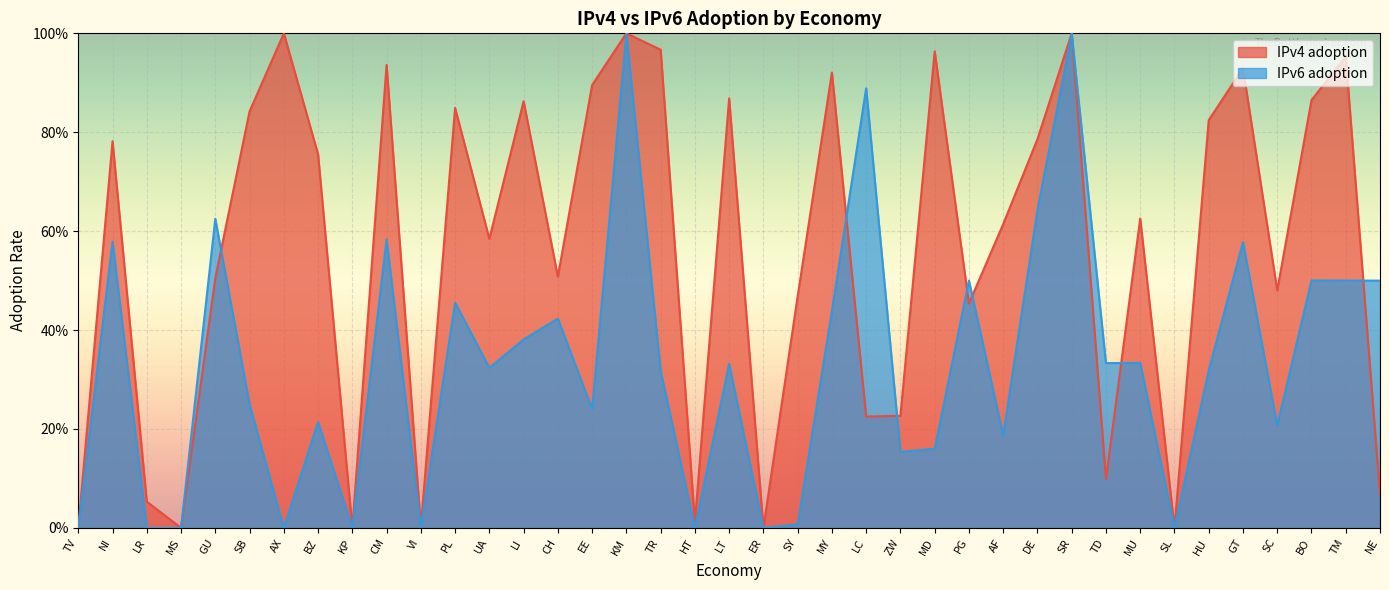

Reading right to left, list all the values displayed in this chart.

IPv4 adoption: NE=0.1	TM=1.0	BO=0.9	SC=0.5	GT=0.9	HU=0.8	SL=0.0	MU=0.6	TD=0.1	SR=1.0	DE=0.8	AF=0.6	PG=0.5	MD=1.0	ZW=0.2	LC=0.2	MY=0.9	SY=0.5	ER=0.0	LT=0.9	HT=0.0	TR=1.0	KM=1.0	EE=0.9	CH=0.5	LI=0.9	UA=0.6	PL=0.8	VI=0.0	CM=0.9	KP=0.0	BZ=0.8	AX=1.0	SB=0.8	GU=0.5	MS=0.0	LR=0.1	NI=0.8	TV=0.0
IPv6 adoption: NE=0.5	TM=0.5	BO=0.5	SC=0.2	GT=0.6	HU=0.3	SL=0.0	MU=0.3	TD=0.3	SR=1.0	DE=0.6	AF=0.2	PG=0.5	MD=0.2	ZW=0.2	LC=0.9	MY=0.4	SY=0.0	ER=0.0	LT=0.3	HT=0.0	TR=0.3	KM=1.0	EE=0.2	CH=0.4	LI=0.4	UA=0.3	PL=0.5	VI=0.0	CM=0.6	KP=0.0	BZ=0.2	AX=0.0	SB=0.2	GU=0.6	MS=0.0	LR=0.0	NI=0.6	TV=0.0